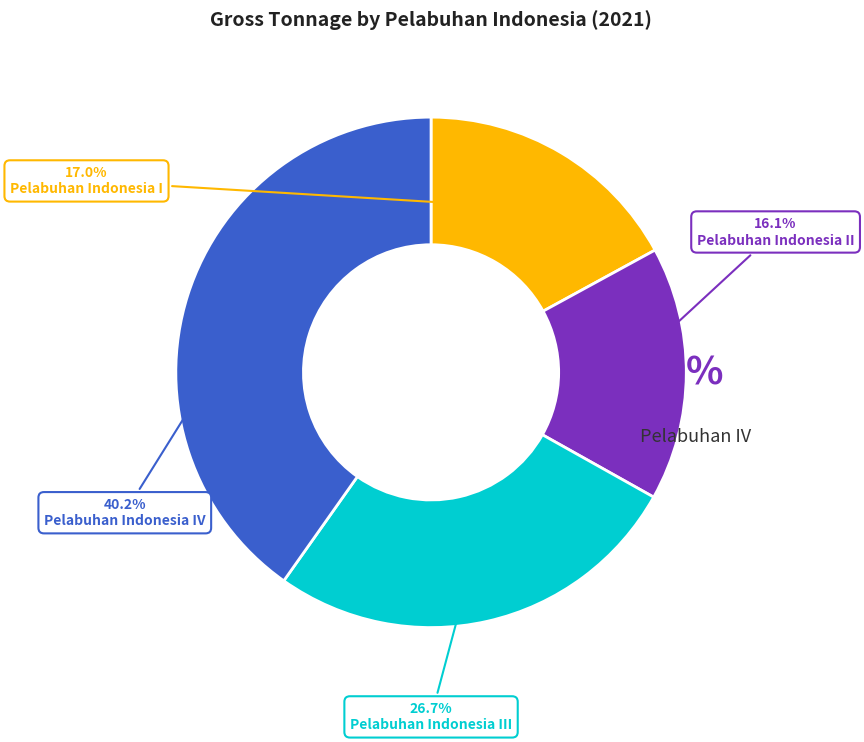

To the nearest percent, what percentage of the pie is PT. (Persero) Pelabuhan Indonesia I?

17%